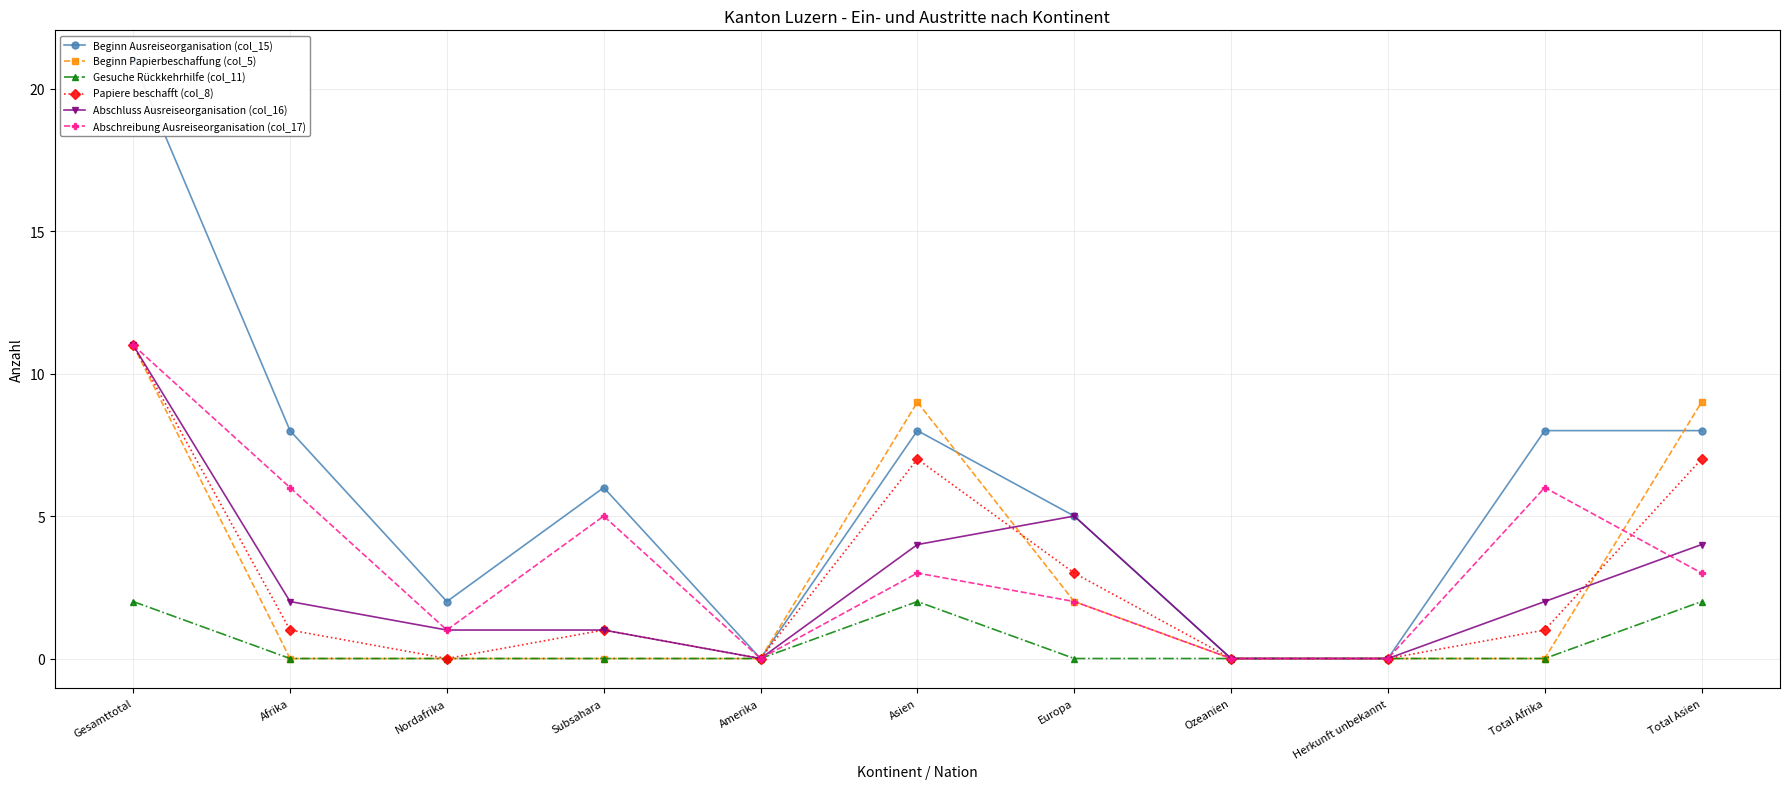

How many positive values does the Abschluss Ausreiseorganisation (col_16) series have?

8